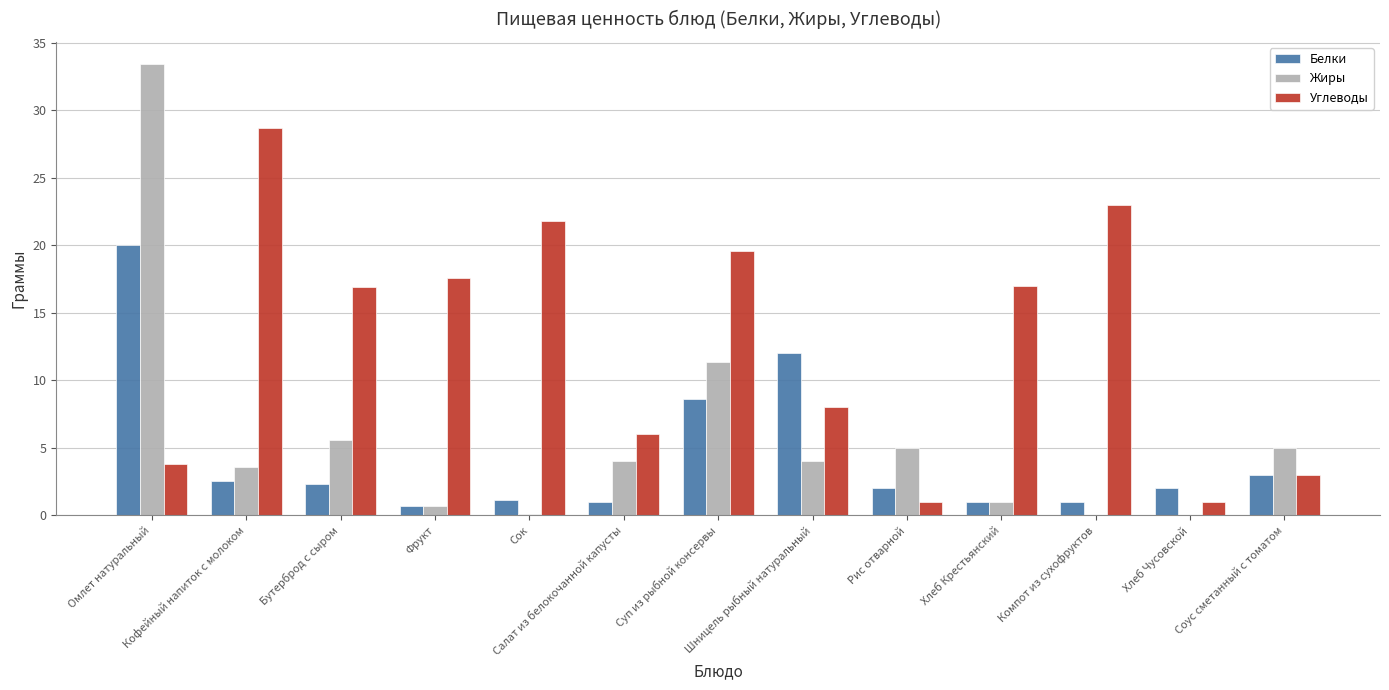

Is it true that Жиры equals 2.2 at Салат из белокочанной капусты?

False